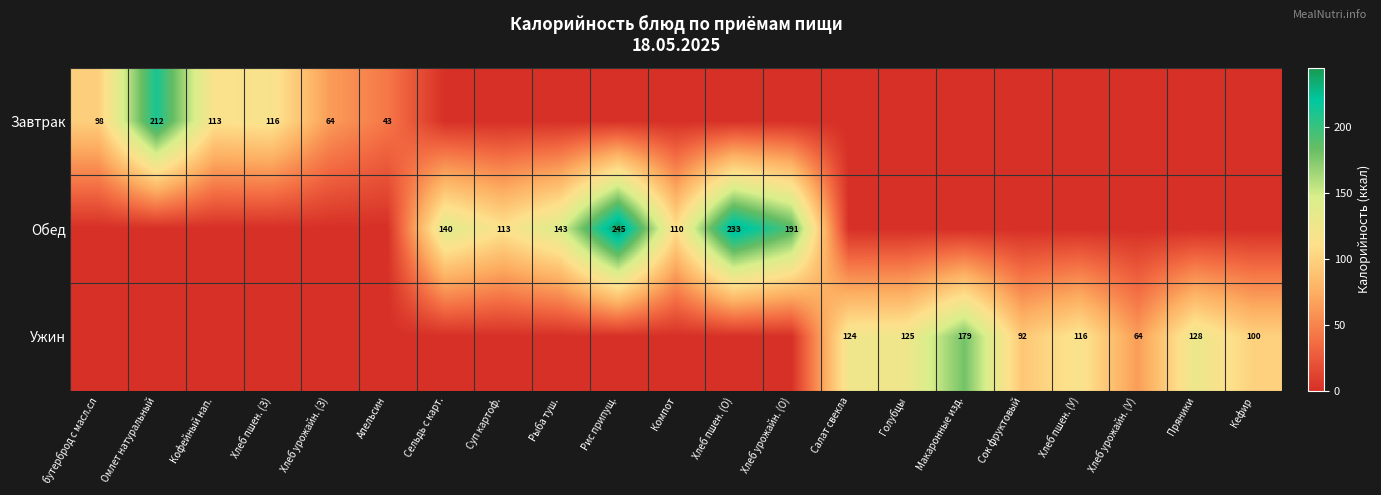

Is it true that Обед equals 249 at Рыба туш.?

False